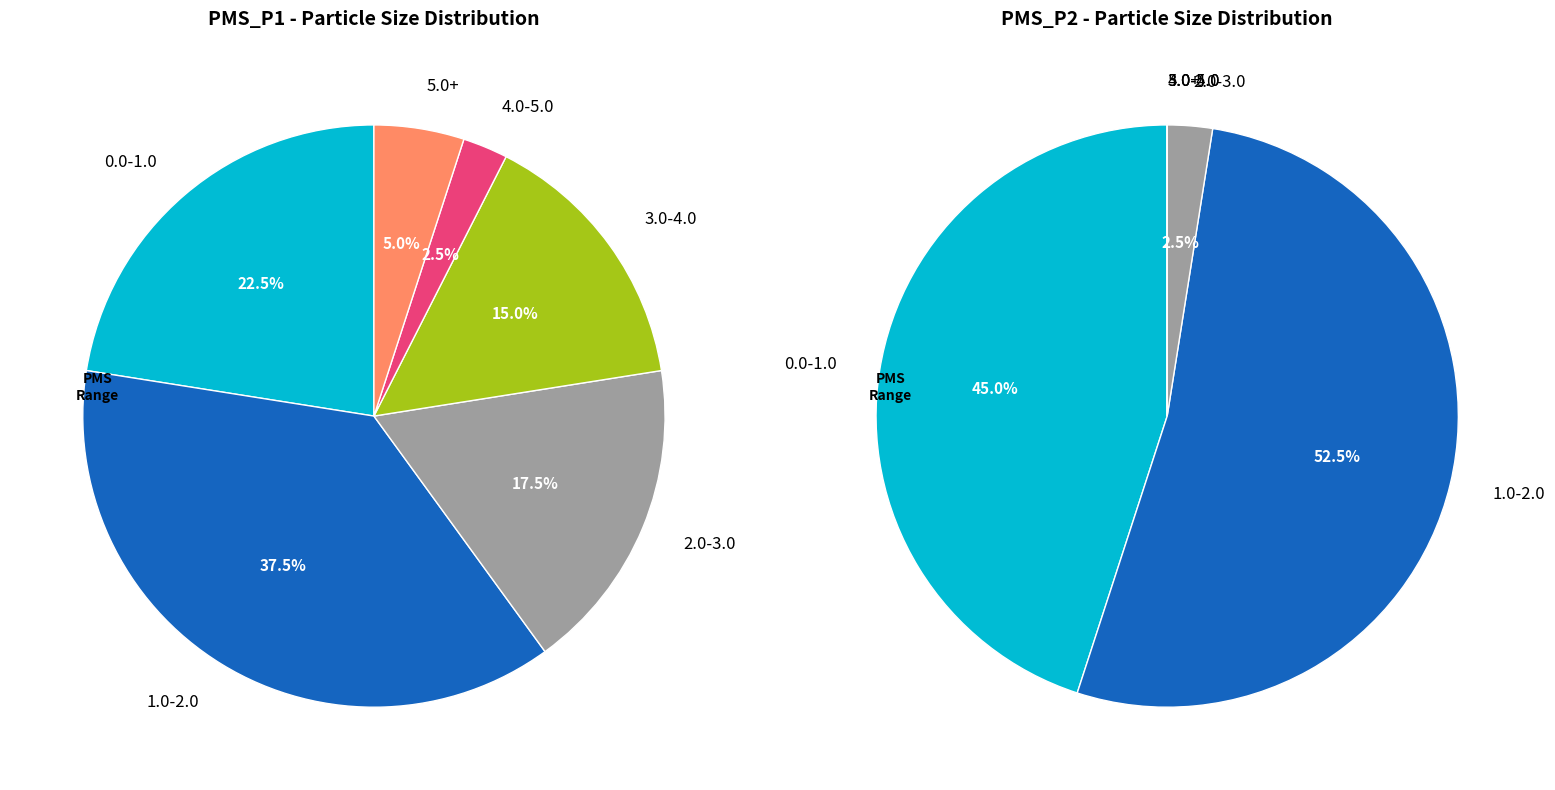

Does 17 account for over 50% of the chart?

No